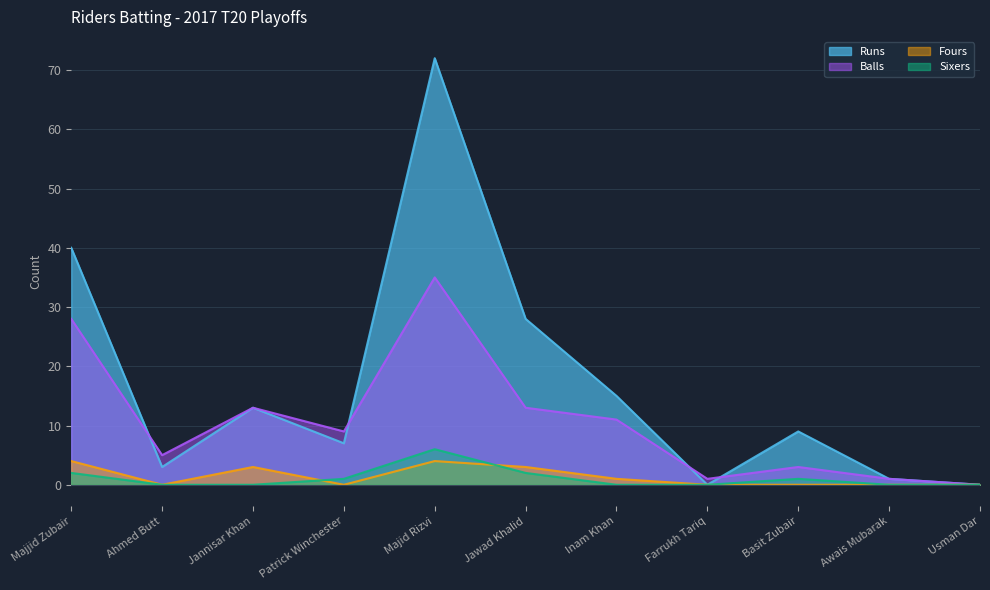

Which has a higher value, Inam Khan or Majid Rizvi?

Majid Rizvi